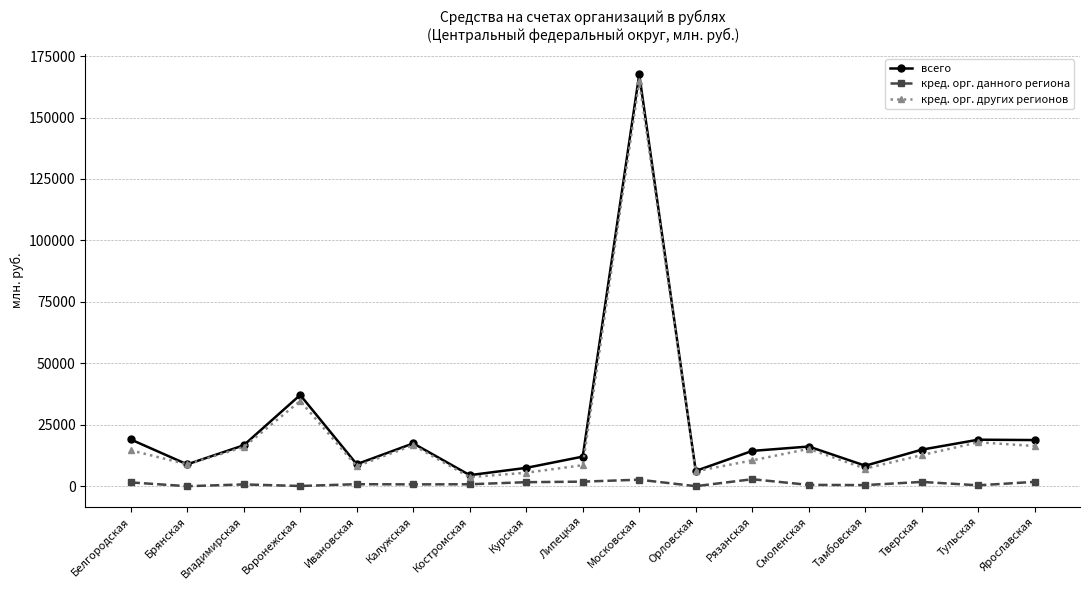

At which category does the chart reach its peak across all series?

Московская